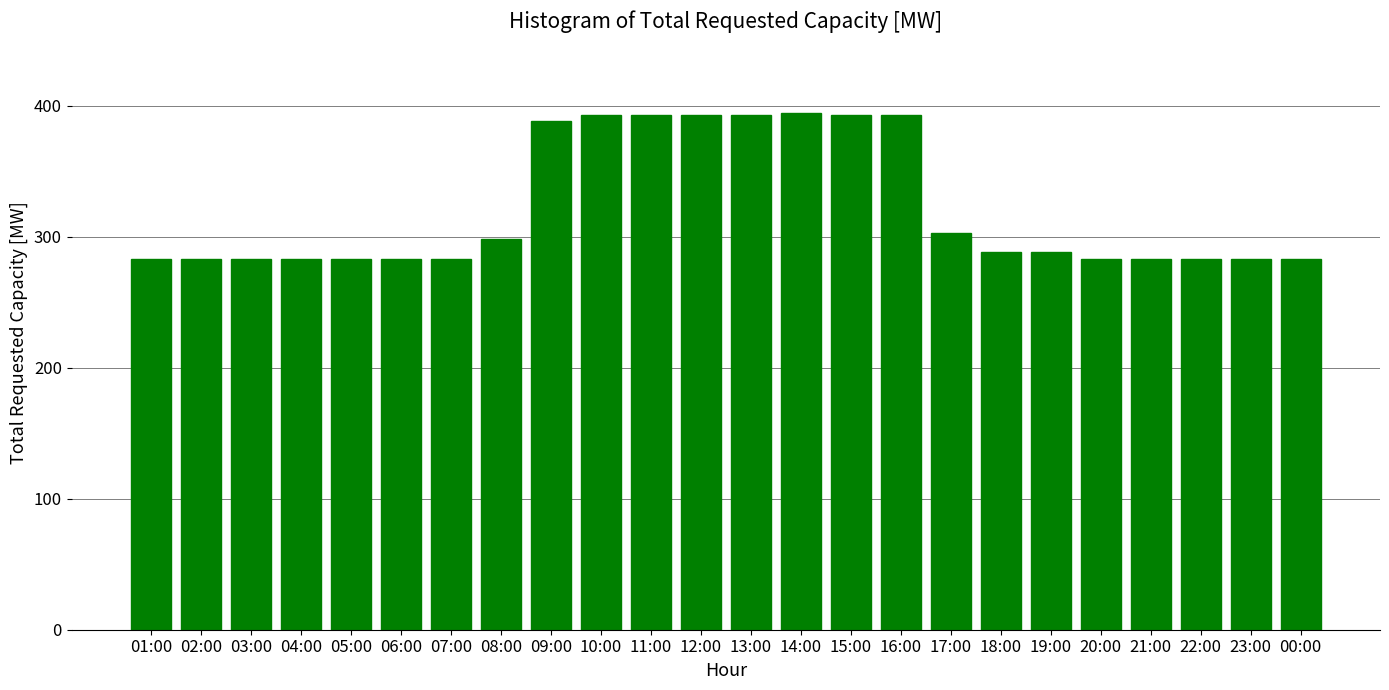

What is the label of the 16th bar from the right?

09:00